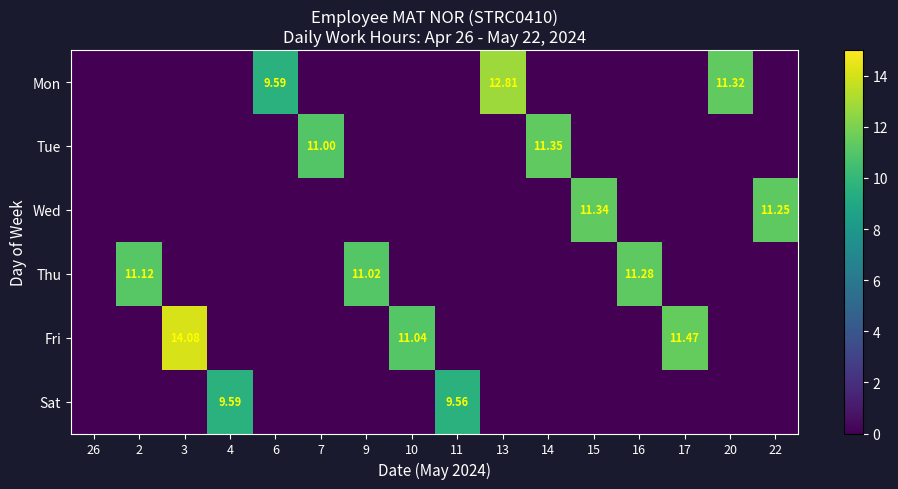

What is the difference between the highest and lowest values at 9?

11.0